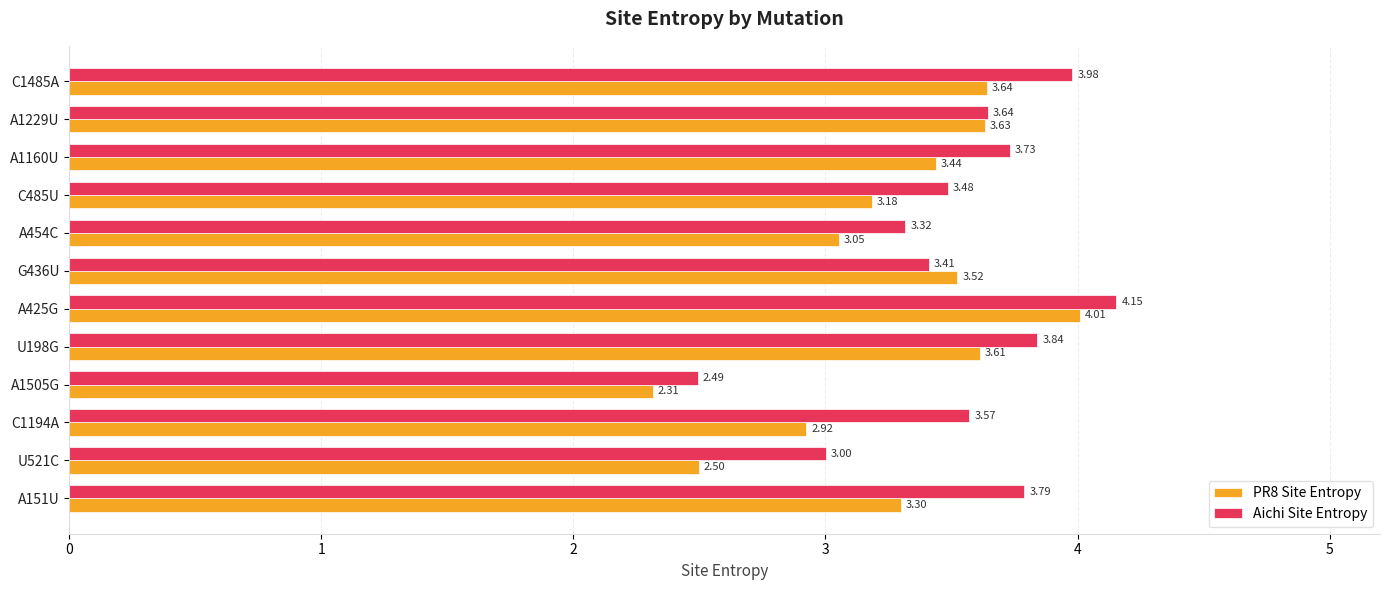

At C1194A, list the series in order from largest to smallest.

Aichi Site Entropy, PR8 Site Entropy